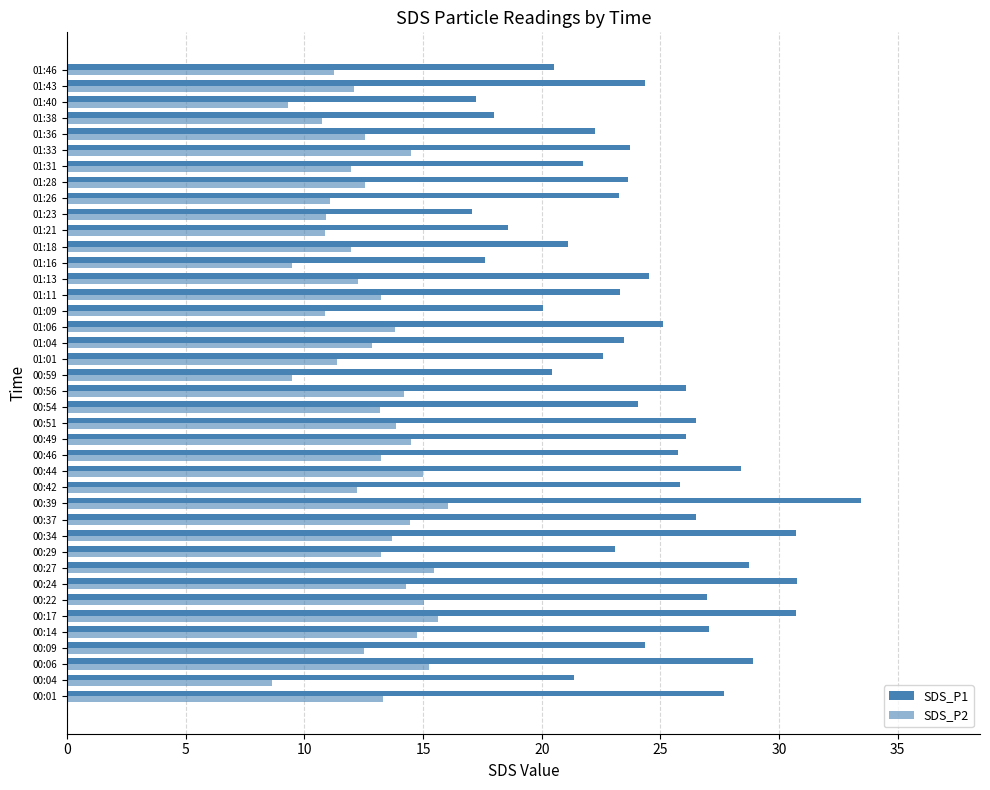

Count the number of categories in the chart.

40